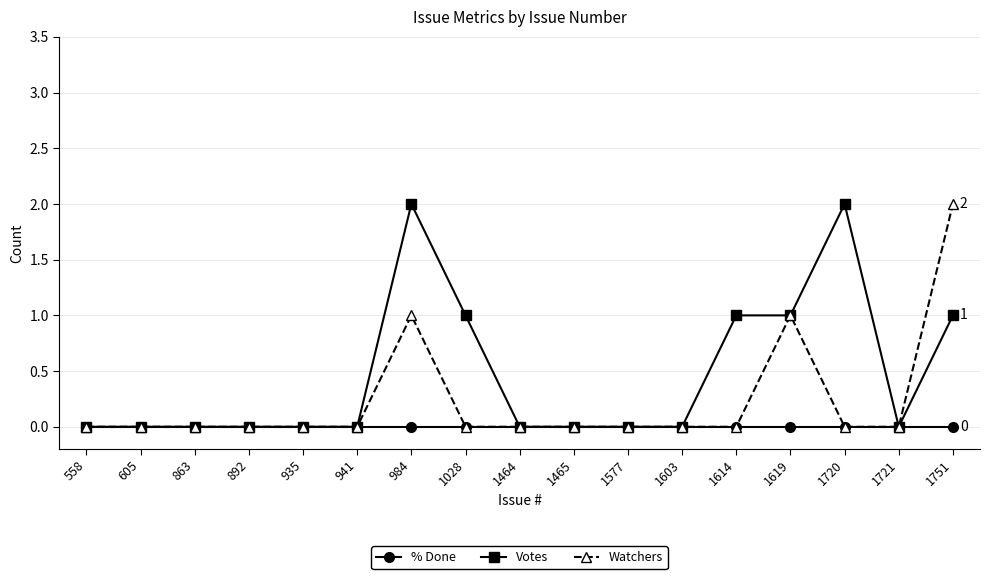

Which category has the highest value in the Watchers series?

1751